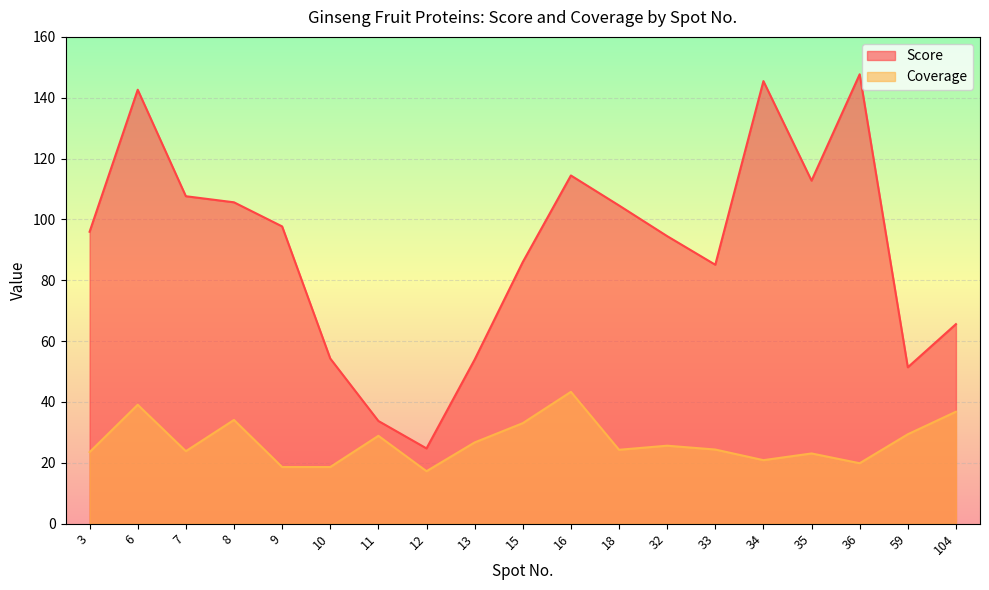

Is the value of Score at 33 greater than the value of Coverage at 3?

Yes